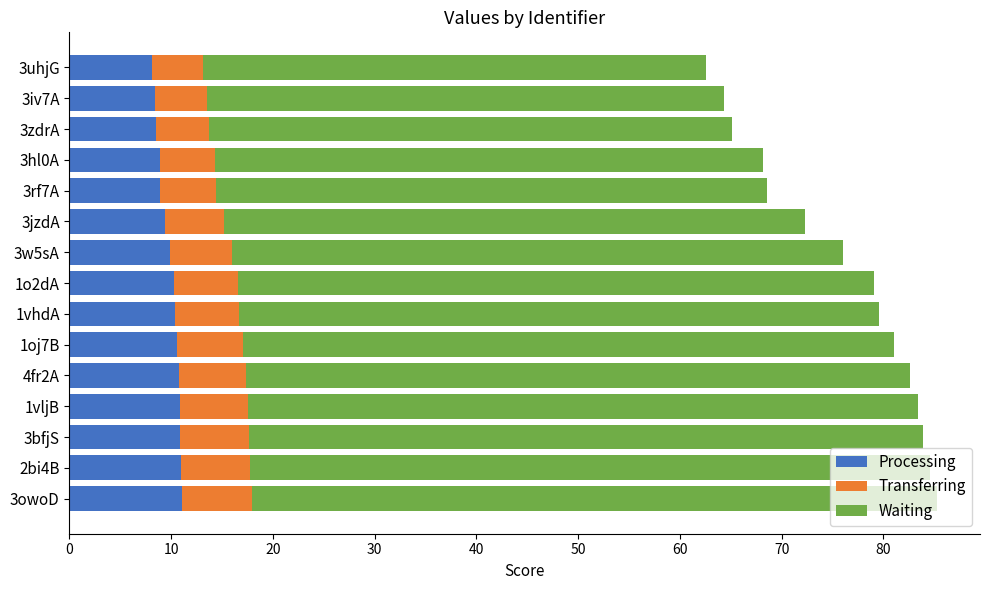

What is the total value across all series at 3iv7A?

64.4